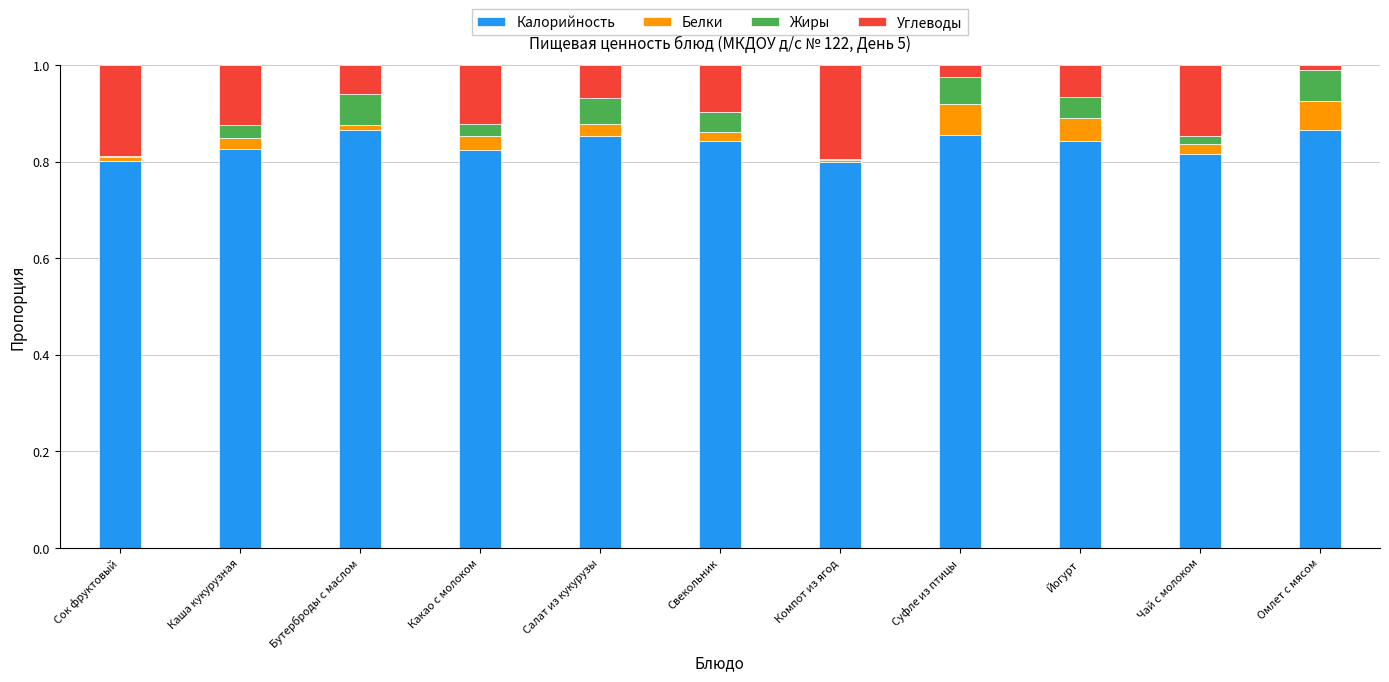

The value of Калорийность at Салат из кукурузы is 1.4. True or false?

False